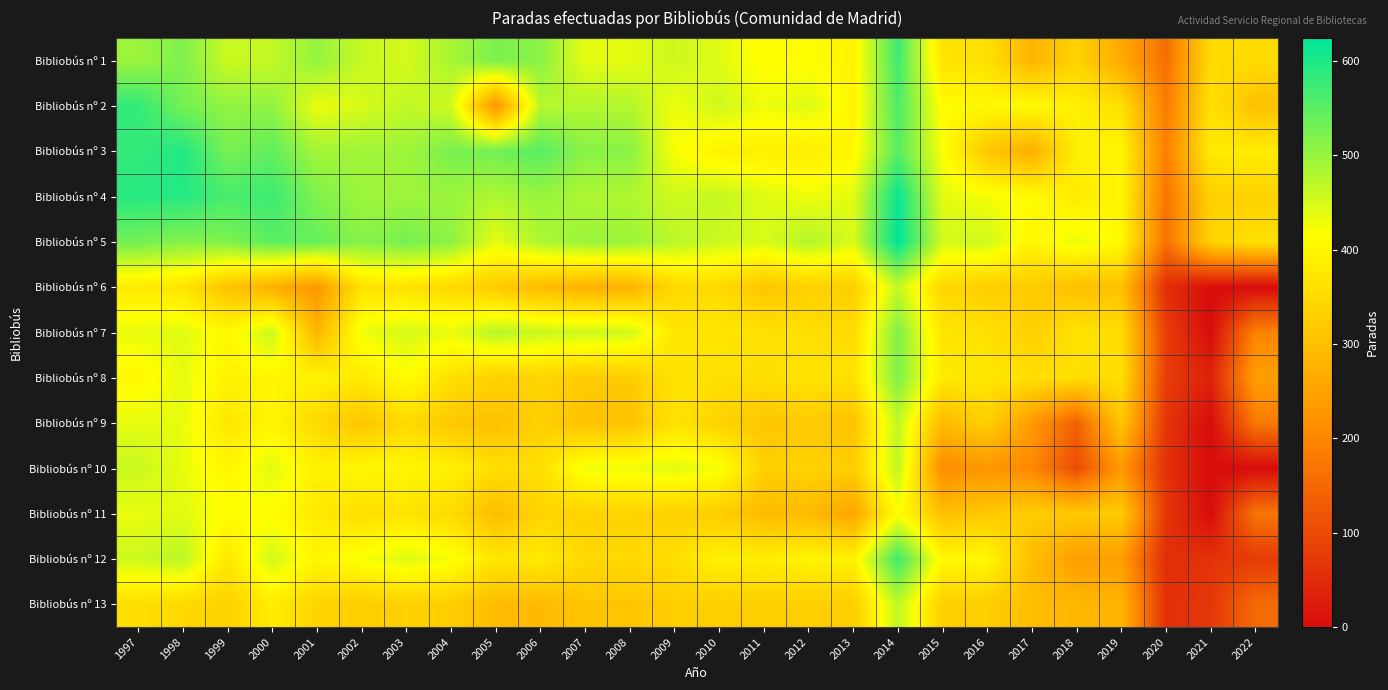

Reading left to right, extract all data points from this chart.

Bibliobús nº 1: 1997=496	1998=520	1999=458	2000=464	2001=503	2002=461	2003=450	2004=486	2005=523	2006=510	2007=438	2008=438	2009=457	2010=441	2011=411	2012=412	2013=395	2014=572	2015=368	2016=362	2017=280	2018=338	2019=262	2020=159	2021=351	2022=352
Bibliobús nº 2: 1997=582	1998=528	1999=505	2000=506	2001=432	2002=448	2003=467	2004=455	2005=222	2006=475	2007=478	2008=478	2009=430	2010=456	2011=428	2012=443	2013=397	2014=560	2015=409	2016=405	2017=409	2018=388	2019=360	2020=183	2021=362	2022=303
Bibliobús nº 3: 1997=581	1998=597	1999=526	2000=544	2001=490	2002=493	2003=494	2004=525	2005=530	2006=551	2007=512	2008=512	2009=420	2010=394	2011=388	2012=386	2013=402	2014=552	2015=421	2016=315	2017=270	2018=388	2019=400	2020=186	2021=381	2022=384
Bibliobús nº 4: 1997=591	1998=593	1999=564	2000=574	2001=520	2002=496	2003=495	2004=498	2005=481	2006=500	2007=481	2008=481	2009=455	2010=464	2011=443	2012=429	2013=439	2014=616	2015=439	2016=423	2017=410	2018=378	2019=400	2020=170	2021=330	2022=333
Bibliobús nº 5: 1997=530	1998=515	1999=519	2000=549	2001=540	2002=513	2003=527	2004=508	2005=437	2006=481	2007=498	2008=498	2009=472	2010=458	2011=447	2012=478	2013=448	2014=624	2015=452	2016=456	2017=401	2018=433	2019=408	2020=163	2021=339	2022=362
Bibliobús nº 6: 1997=379	1998=369	1999=307	2000=276	2001=228	2002=365	2003=365	2004=349	2005=322	2006=295	2007=277	2008=277	2009=348	2010=351	2011=313	2012=332	2013=329	2014=464	2015=343	2016=327	2017=323	2018=301	2019=304	2020=56	2021=0	2022=0
Bibliobús nº 7: 1997=434	1998=441	1999=404	2000=459	2001=282	2002=429	2003=451	2004=432	2005=474	2006=460	2007=455	2008=455	2009=370	2010=373	2011=362	2012=359	2013=351	2014=520	2015=370	2016=363	2017=329	2018=367	2019=355	2020=81	2021=0	2022=195
Bibliobús nº 8: 1997=402	1998=436	1999=392	2000=401	2001=394	2002=378	2003=413	2004=361	2005=332	2006=340	2007=324	2008=324	2009=366	2010=361	2011=356	2012=367	2013=362	2014=520	2015=378	2016=374	2017=357	2018=356	2019=359	2020=79	2021=36	2022=241
Bibliobús nº 9: 1997=437	1998=435	1999=373	2000=398	2001=348	2002=312	2003=351	2004=316	2005=303	2006=331	2007=306	2008=306	2009=367	2010=336	2011=313	2012=322	2013=307	2014=468	2015=292	2016=331	2017=234	2018=137	2019=316	2020=67	2021=0	2022=179
Bibliobús nº 10: 1997=460	1998=434	1999=399	2000=441	2001=391	2002=404	2003=401	2004=391	2005=355	2006=360	2007=429	2008=429	2009=440	2010=424	2011=331	2012=335	2013=328	2014=468	2015=207	2016=227	2017=202	2018=106	2019=231	2020=60	2021=0	2022=0
Bibliobús nº 11: 1997=433	1998=440	1999=413	2000=413	2001=377	2002=359	2003=367	2004=352	2005=296	2006=338	2007=336	2008=336	2009=332	2010=326	2011=293	2012=294	2013=253	2014=416	2015=301	2016=319	2017=327	2018=319	2019=323	2020=70	2021=0	2022=171
Bibliobús nº 12: 1997=457	1998=472	1999=374	2000=453	2001=400	2002=422	2003=443	2004=424	2005=370	2006=380	2007=348	2008=348	2009=357	2010=394	2011=384	2012=397	2013=392	2014=572	2015=402	2016=405	2017=296	2018=241	2019=241	2020=53	2021=63	2022=77
Bibliobús nº 13: 1997=357	1998=348	1999=333	2000=384	2001=338	2002=326	2003=333	2004=327	2005=296	2006=291	2007=313	2008=313	2009=327	2010=328	2011=328	2012=328	2013=327	2014=468	2015=330	2016=327	2017=298	2018=287	2019=282	2020=57	2021=69	2022=154